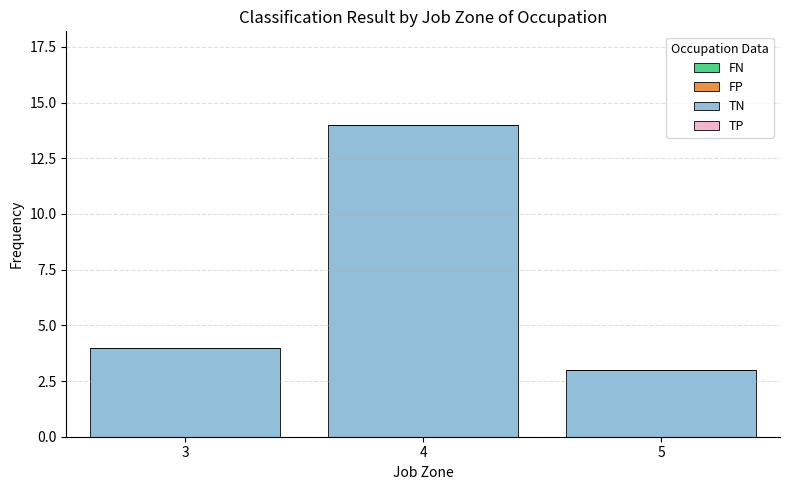

Reading right to left, transcribe all the data shown in this chart.

5=3	4=14	3=4